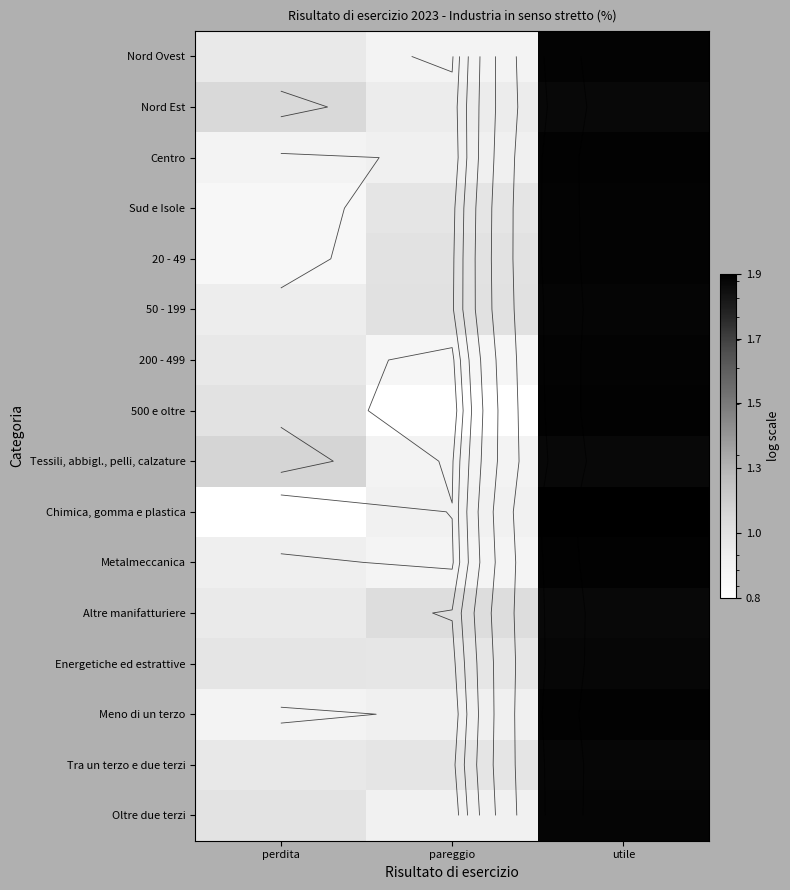

Is it true that 20 - 49 equals 7.6 at perdita?

True